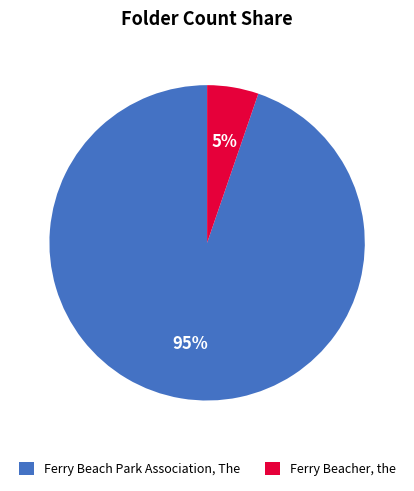

Count the number of slices in the pie.

2